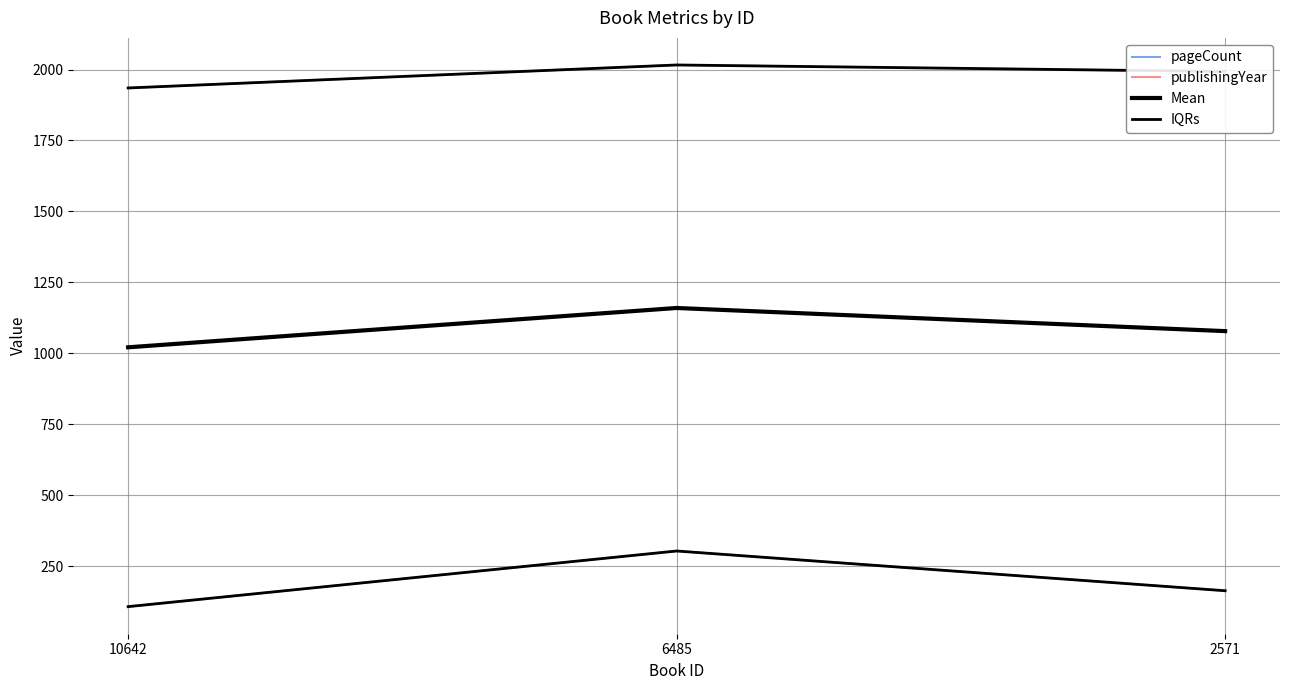

What is the value of the pageCount point at the 2nd from the left?

304.0